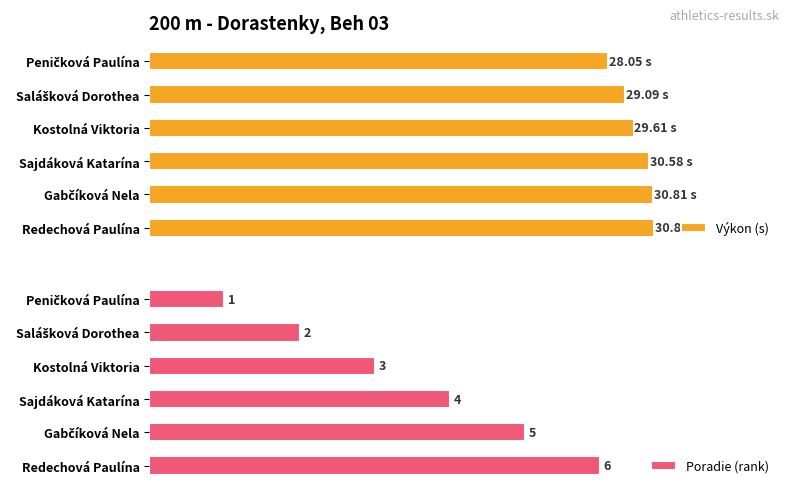

How many Poradie (rank) values are between 2 and 5?

4